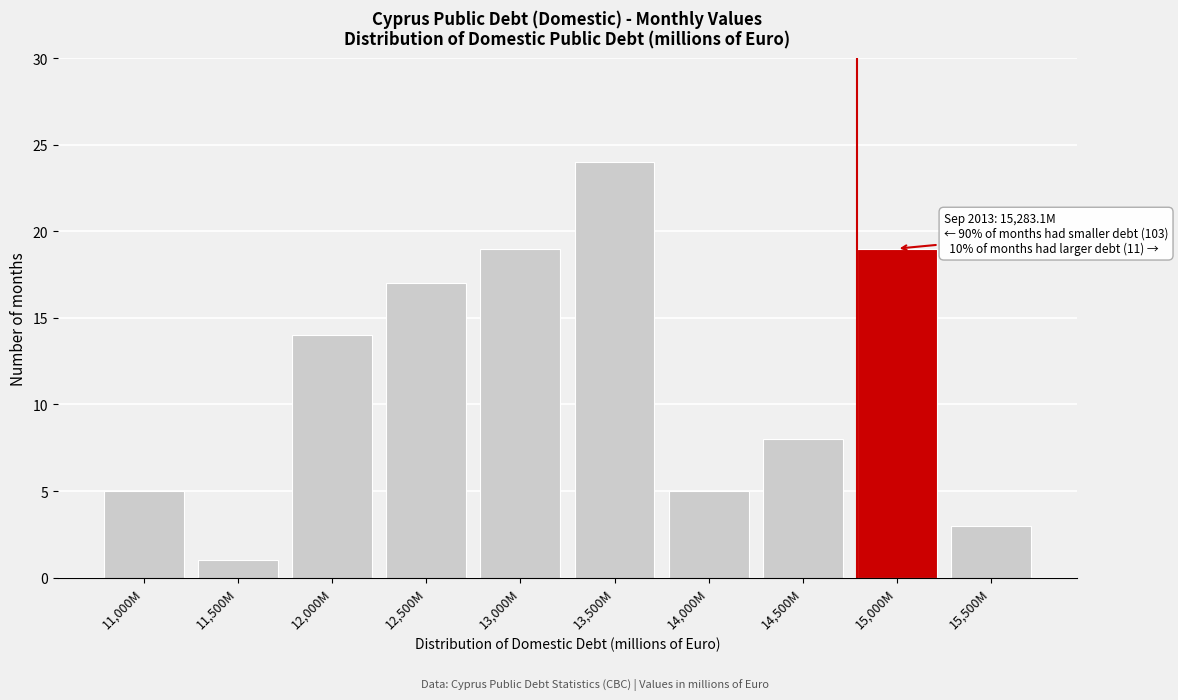

Reading right to left, what are all the values shown in this chart?

15,500M=3	15,000M=19	14,500M=8	14,000M=5	13,500M=24	13,000M=19	12,500M=17	12,000M=14	11,500M=1	11,000M=5